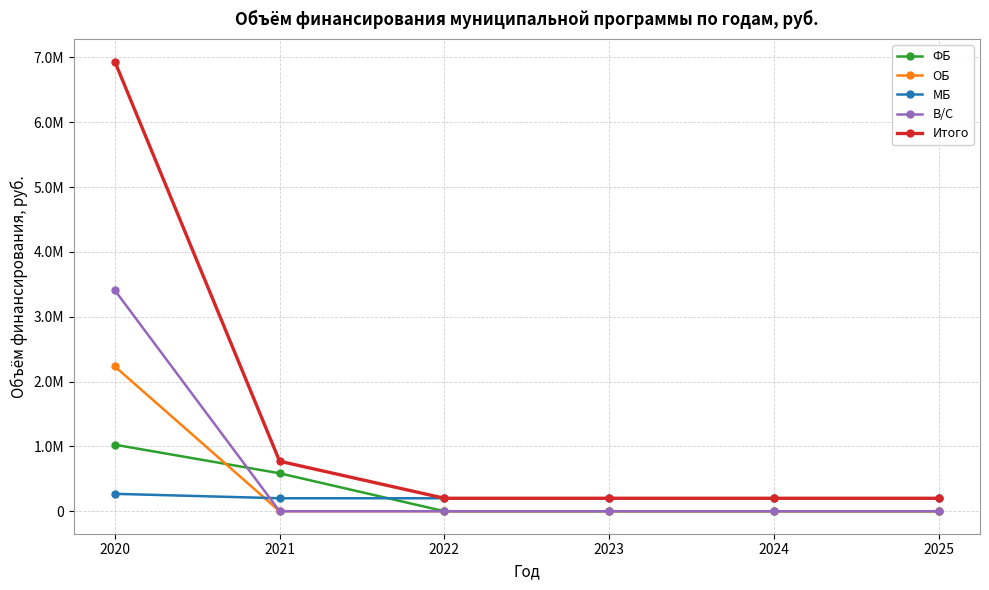

Does the chart have visible grid lines?

Yes